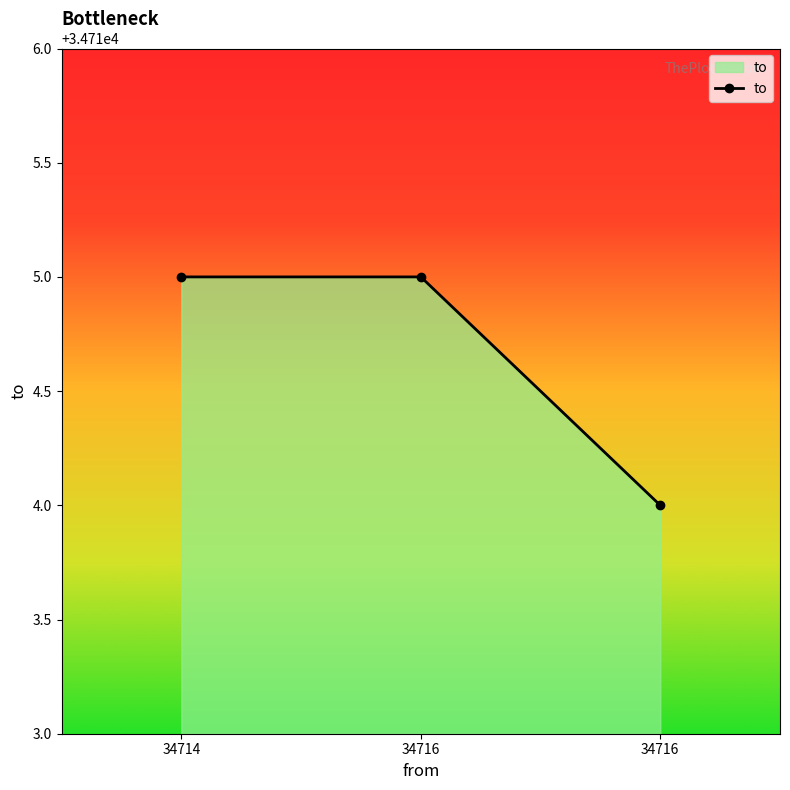

What is the sum of the values at 34714 and 34716?

69430